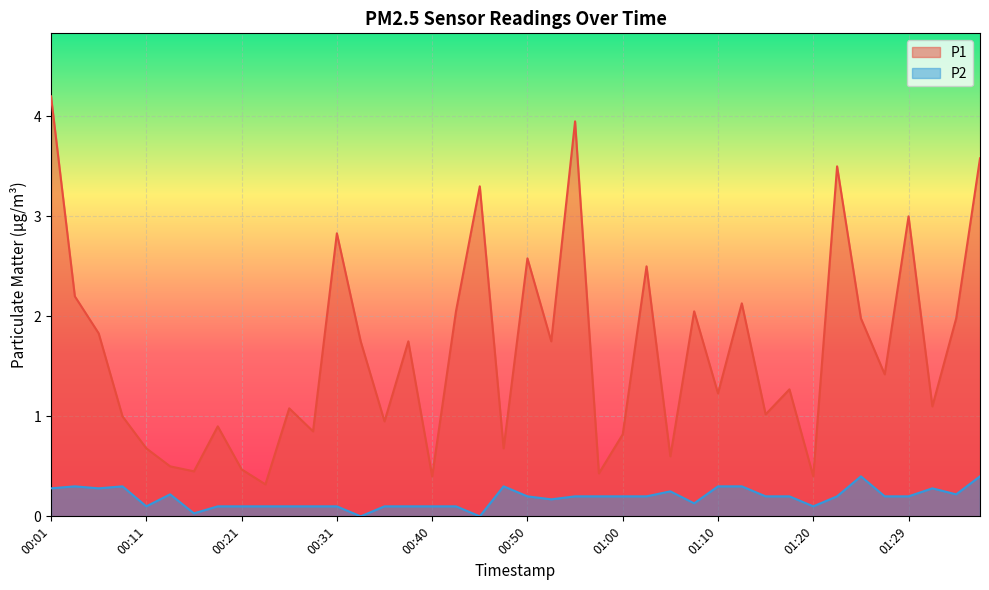

The value of P2 at 00:38 is 0.1. True or false?

True